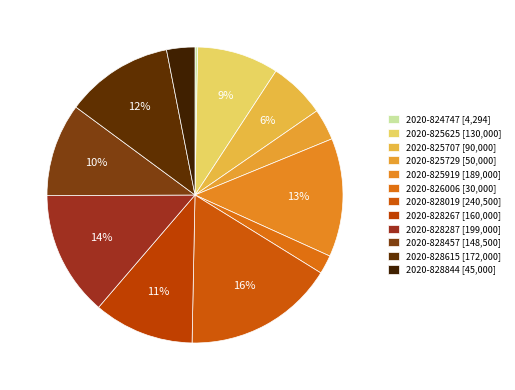

How many segments does this pie chart have?

12